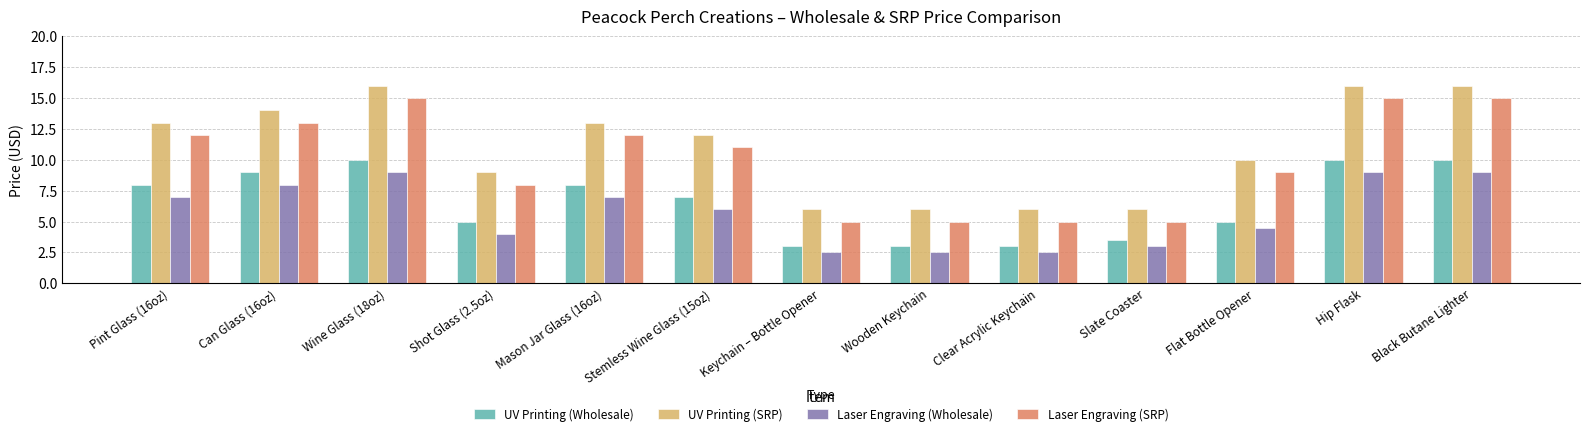

What is the highest value of the Laser Engraving (SRP) series?

15.0